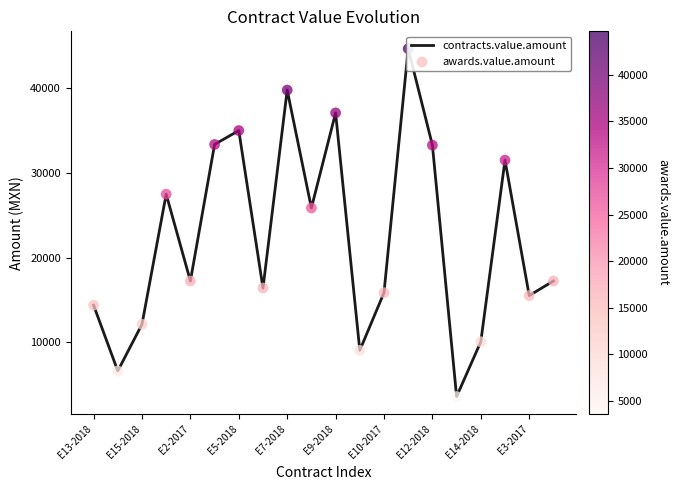

Which series has the largest total across all categories?

contracts.value.amount